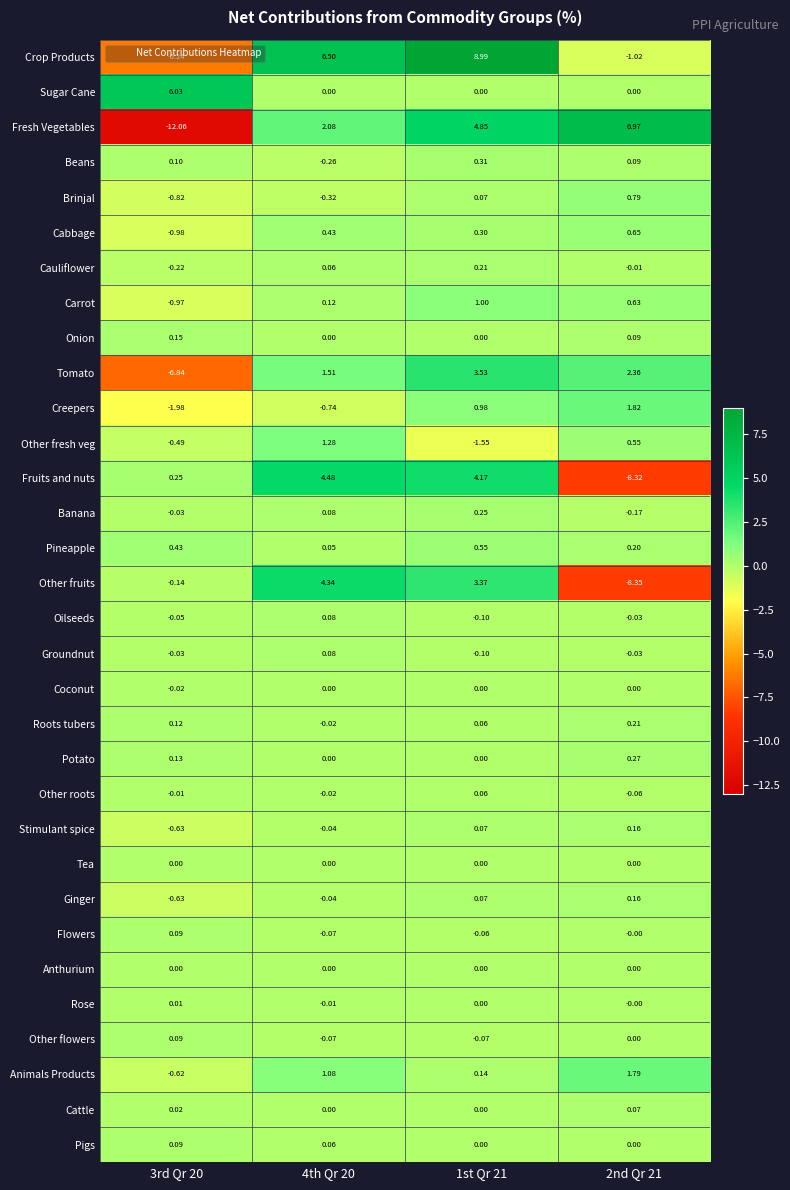

Which series changed the most between 3rd Qr 20 and 4th Qr 20?

Fresh Vegetables